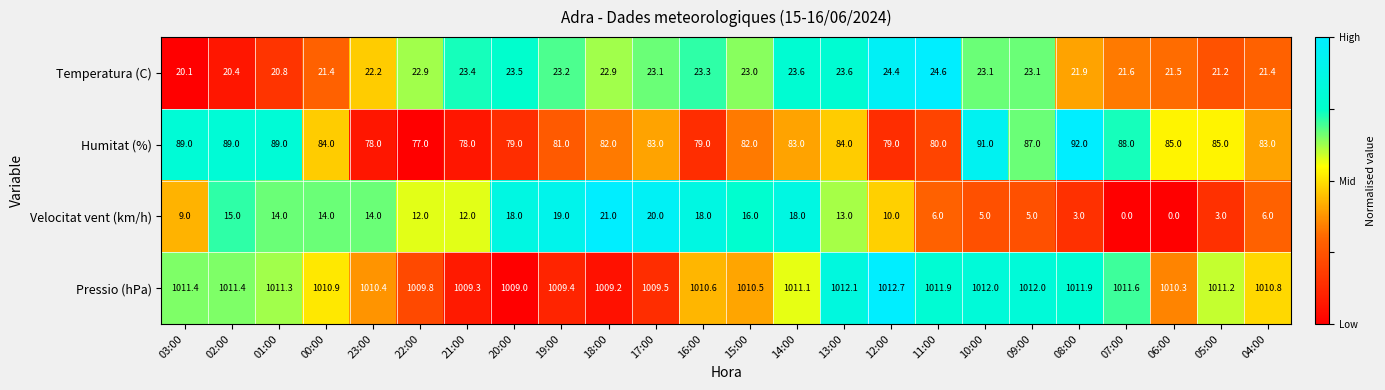

True or false: Pressio (hPa) has a value of 302.2 at 00:00.

False